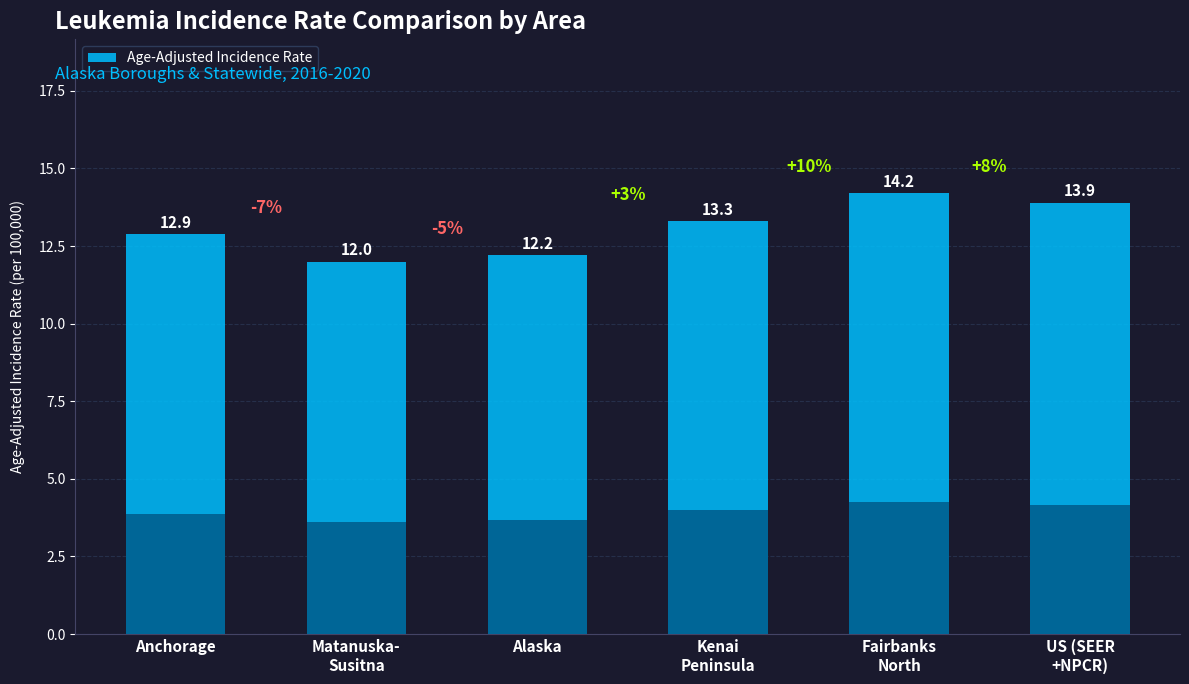

What is the smallest value displayed?

12.0